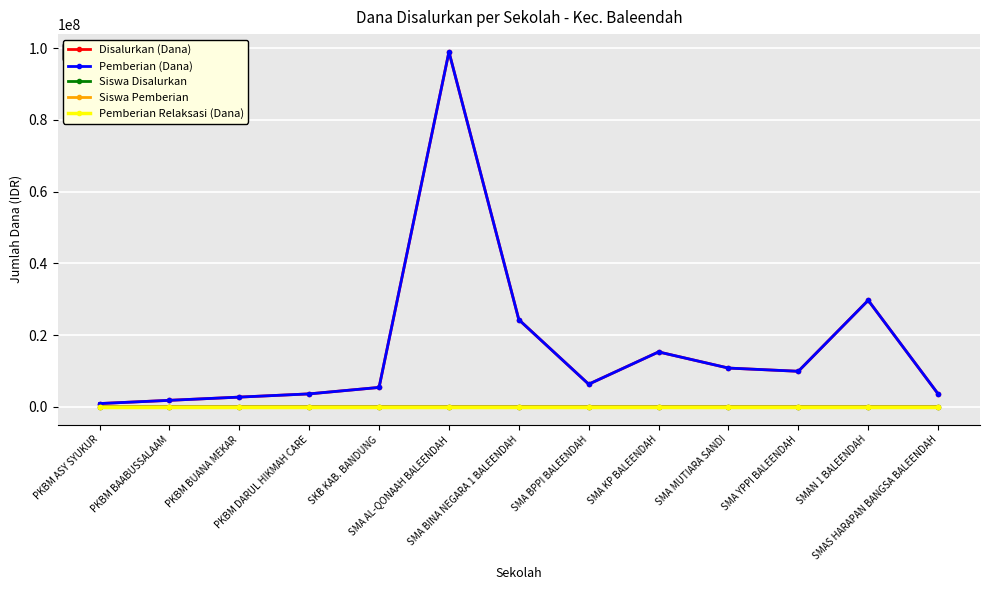

What is the minimum value for Pemberian (Dana)?

900000